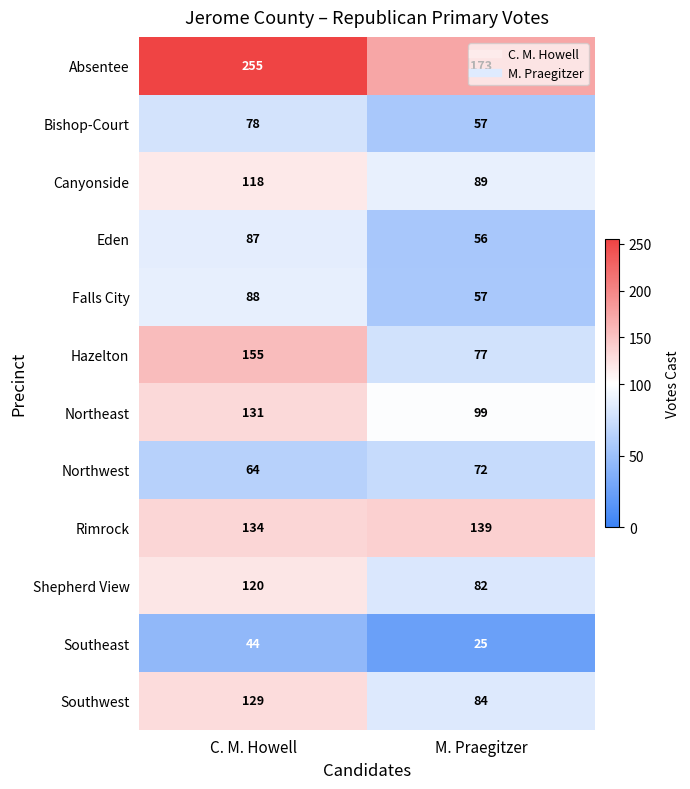

What is the spread (max minus min) of values at M. Praegitzer?

148